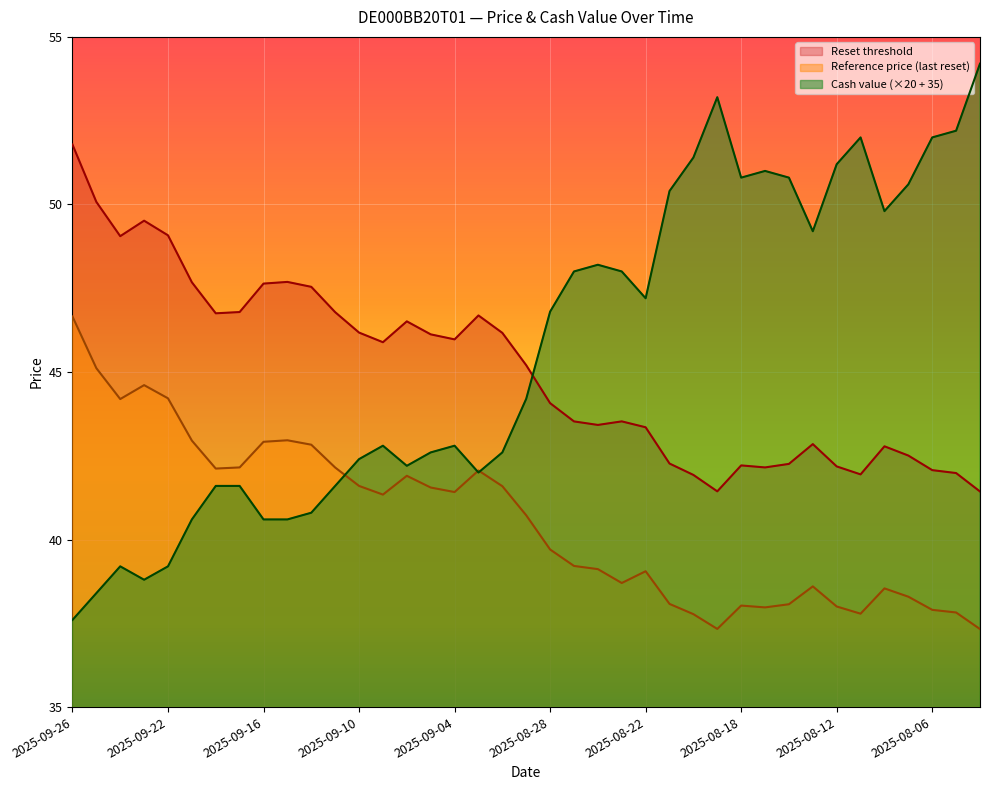

What are all the series names shown in the legend?

Reset threshold, Reference price (last reset), Cash value (×20 + 35)